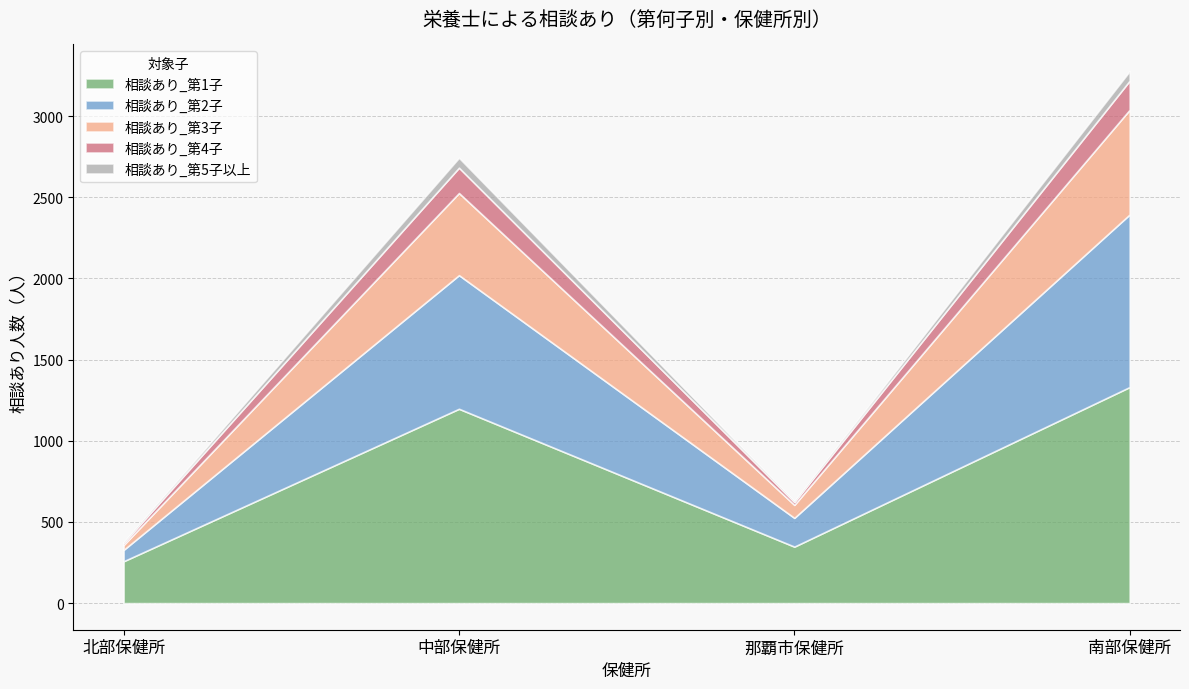

Reading left to right, list all the values displayed in this chart.

相談あり_第1子: 258	1197	348	1331
相談あり_第2子: 70	823	177	1063
相談あり_第3子: 30	506	80	645
相談あり_第4子: 13	156	18	179
相談あり_第5子以上: 5	61	5	59